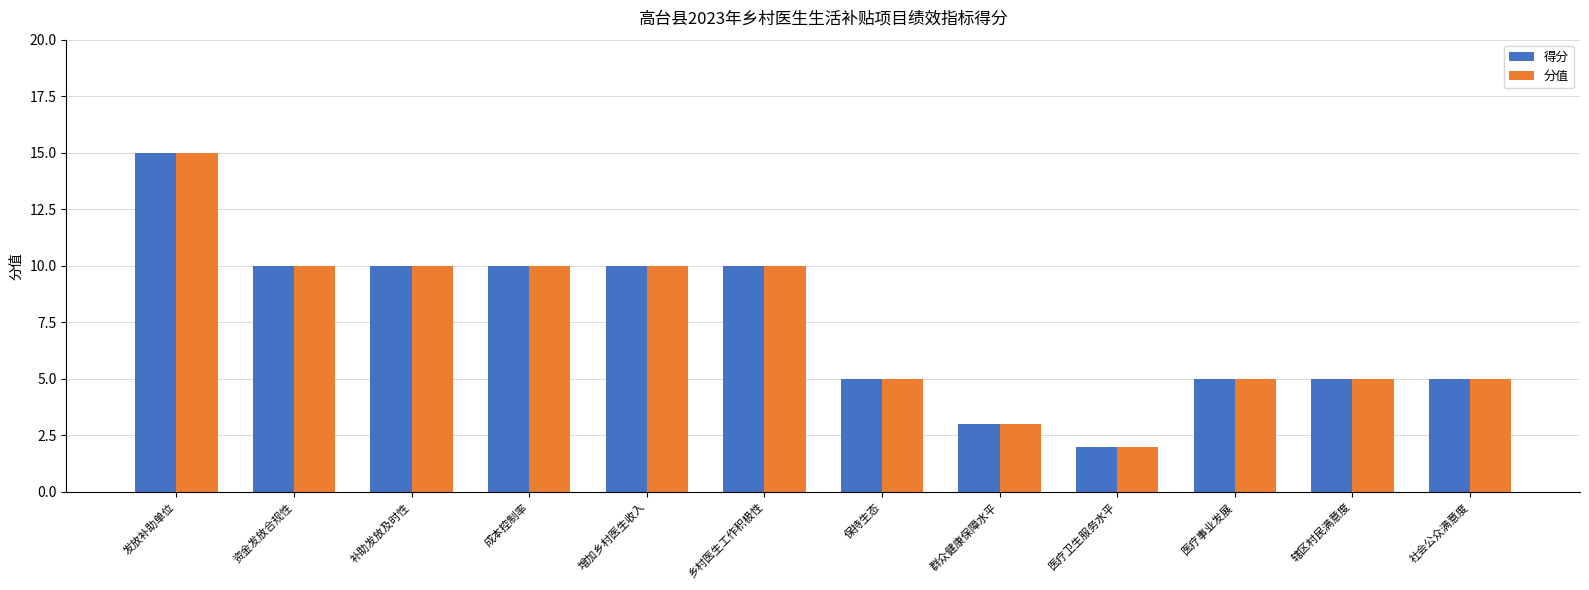

What is the label of the 2nd bar from the right?

辖区村民满意度